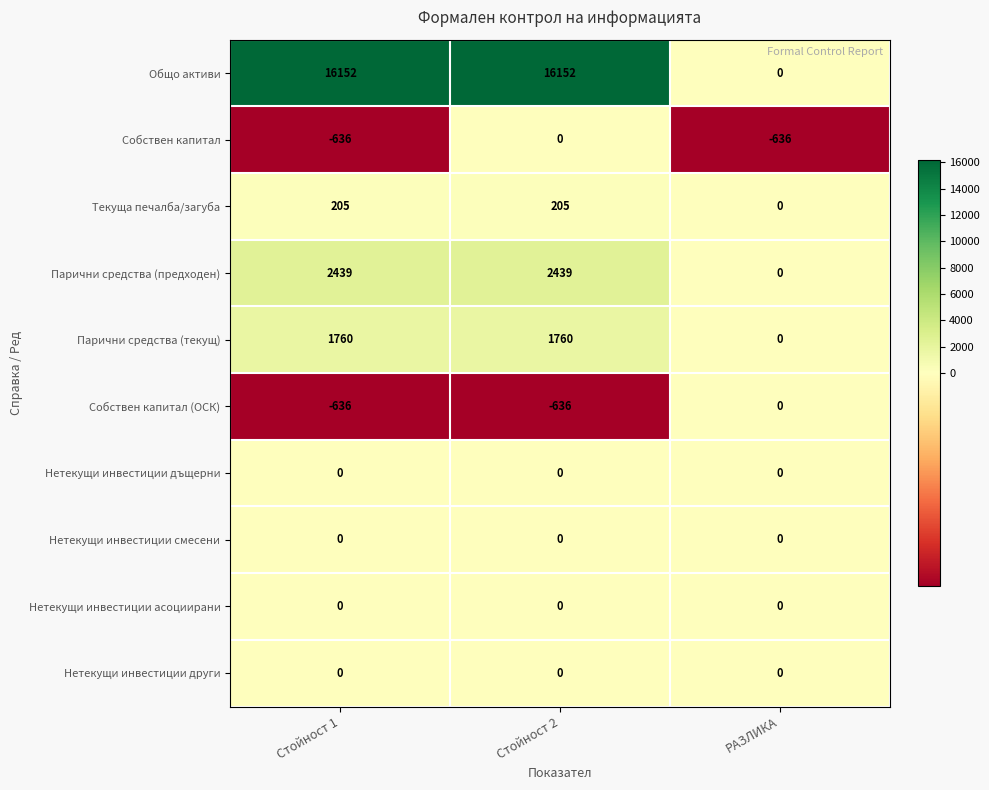

Count the number of categories in the chart.

3